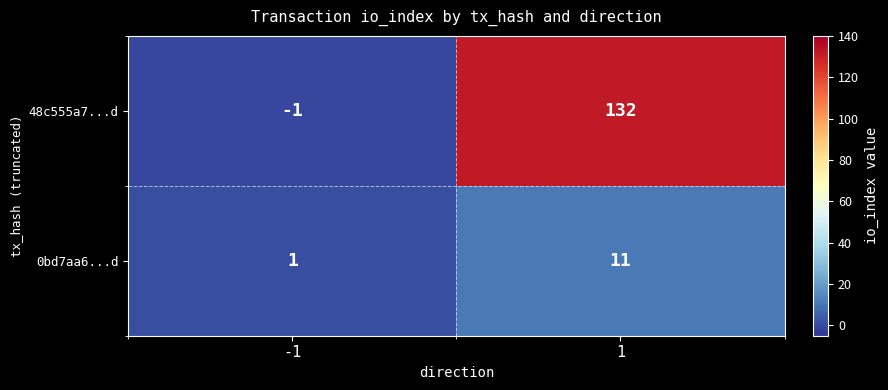

How many data points does each series have?

2